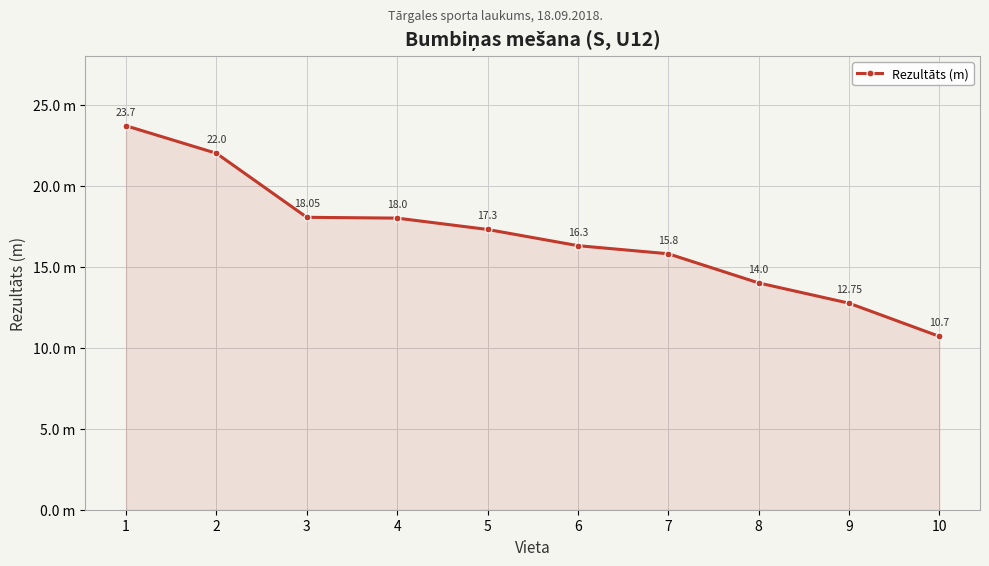

At which label does the data first exceed 17?

1